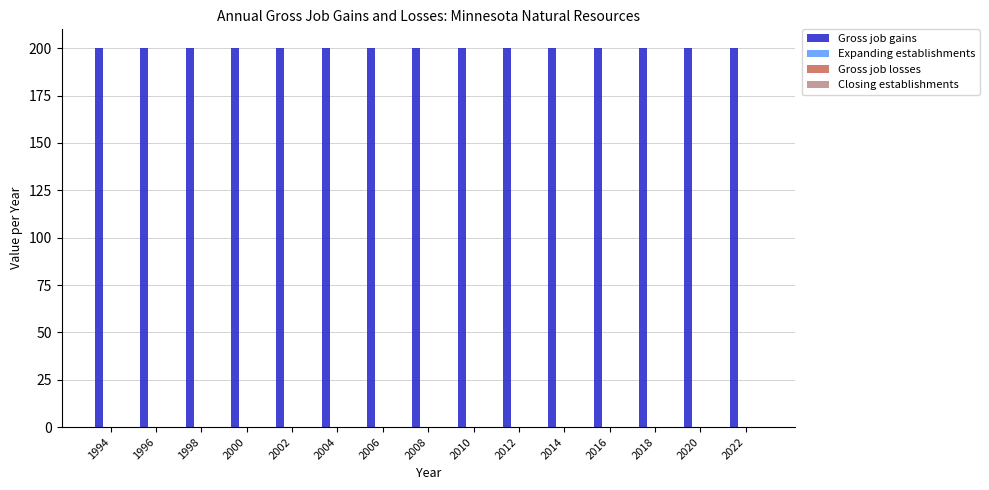

Are the bars horizontal?

No